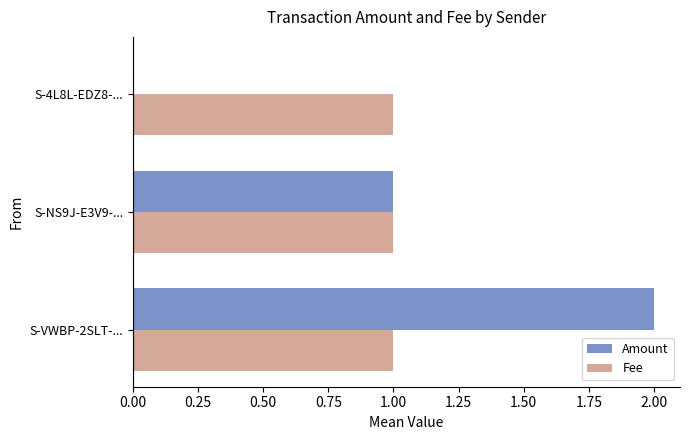

What is the sum of the Amount values at S-VWBP-2SLT-... and S-NS9J-E3V9-...?

3